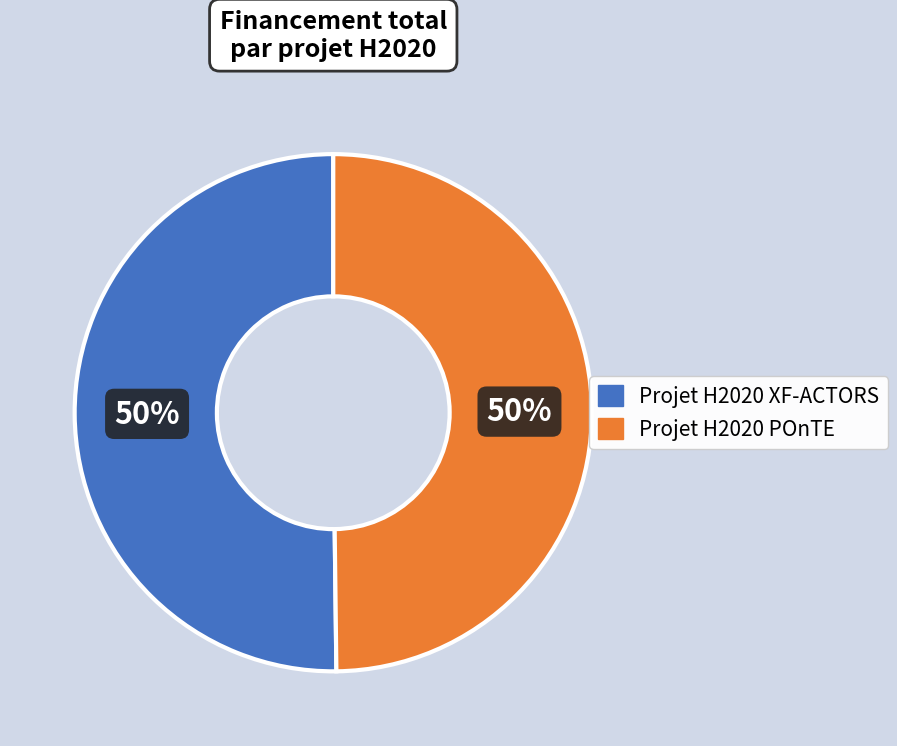

The Projet H2020 XF-ACTORS slice represents 50% of the pie. True or false?

True